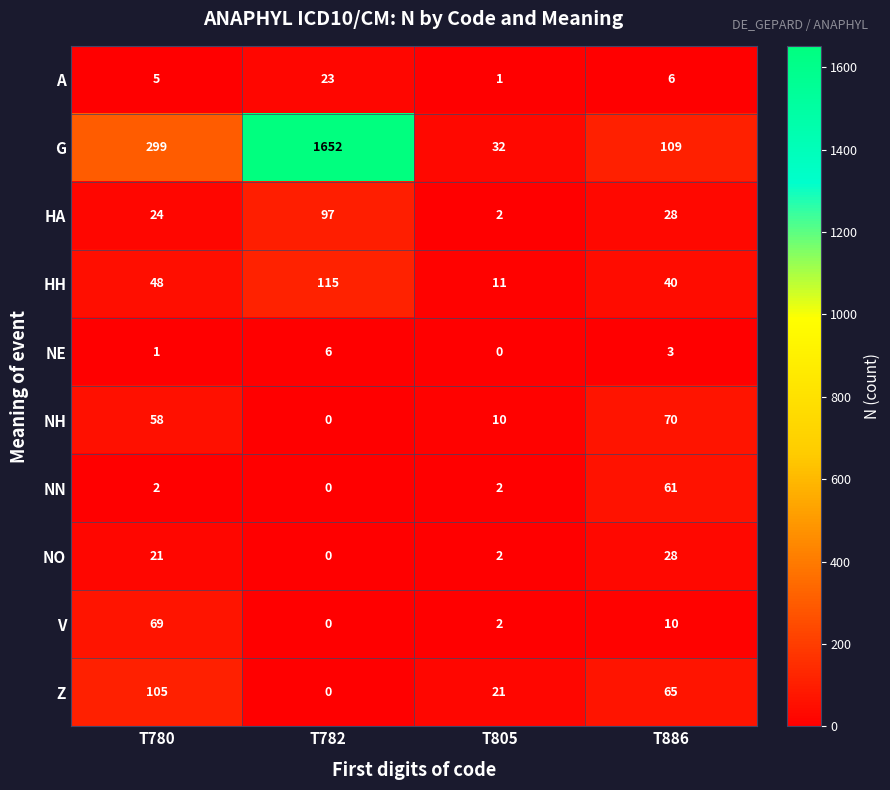

Which series changed the most between T780 and T782?

G